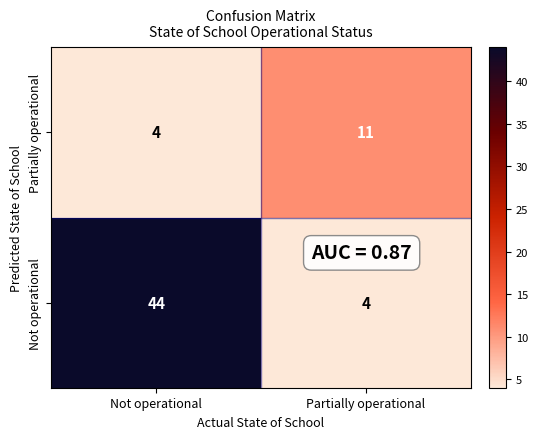

Reading left to right, list all the values displayed in this chart.

Partially operational: 4	11
Not operational: 44	4